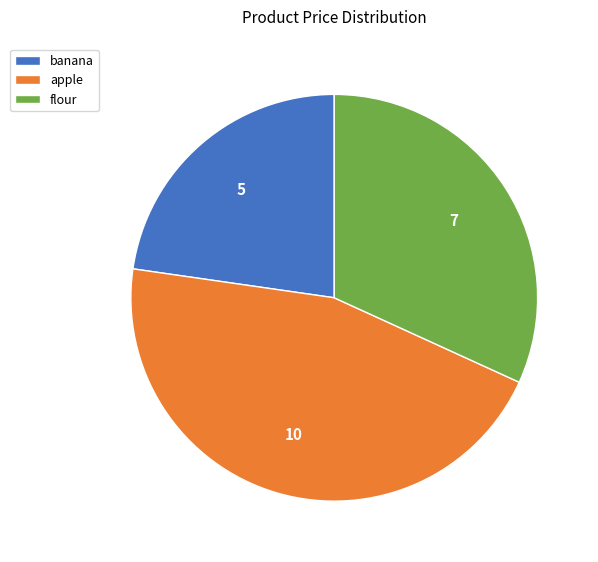

Does any single category account for the majority?

No